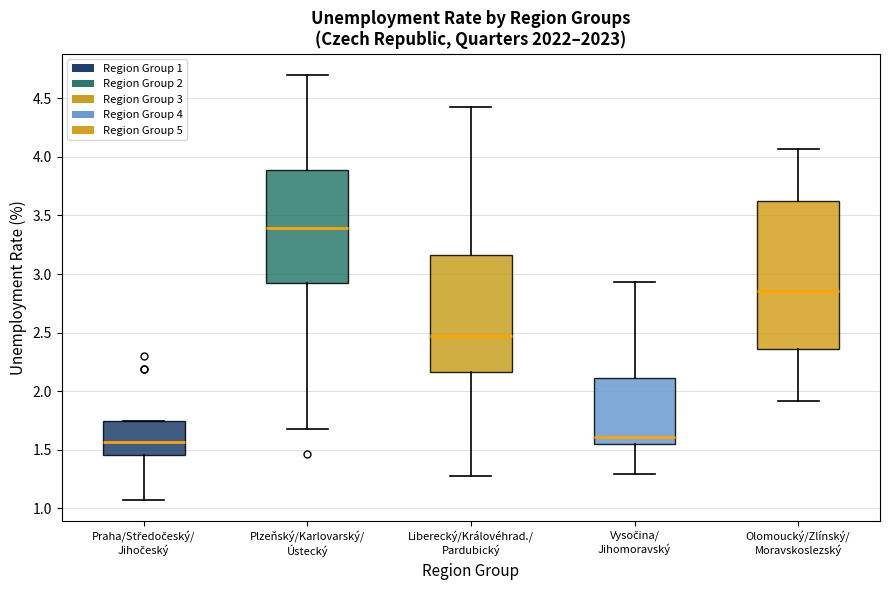

Reading left to right, read every box against the y-axis: the position of its median line, the range the box covers, and the ends of its whiskers. The values are not printed on the chart, so give them approximately, as read against the axis.

Praha/Středočeský/ Jihočeský: median 1.55, box 1.45 to 1.75, whiskers 1.05 to 1.75
Plzeňský/Karlovarský/ Ústecký: median 3.40, box 2.95 to 3.90, whiskers 1.70 to 4.70
Liberecký/Královéhrad./ Pardubický: median 2.45, box 2.15 to 3.15, whiskers 1.30 to 4.40
Vysočina/ Jihomoravský: median 1.60, box 1.55 to 2.10, whiskers 1.30 to 2.95
Olomoucký/Zlínský/ Moravskoslezský: median 2.85, box 2.35 to 3.60, whiskers 1.90 to 4.05